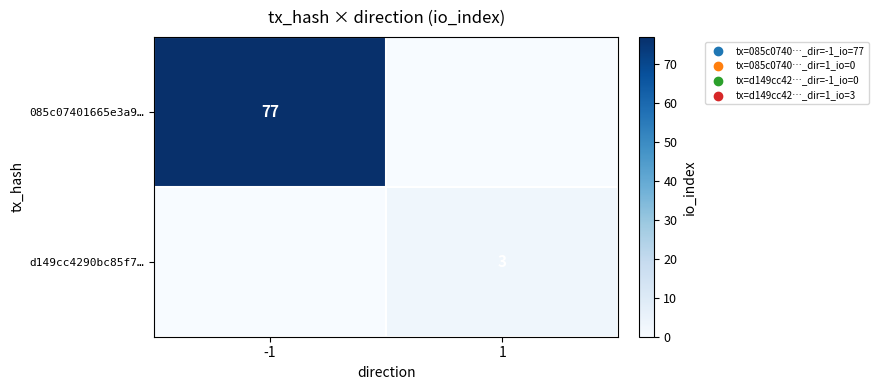

The value of d149cc4290bc85f7… at 1 is 1. True or false?

False